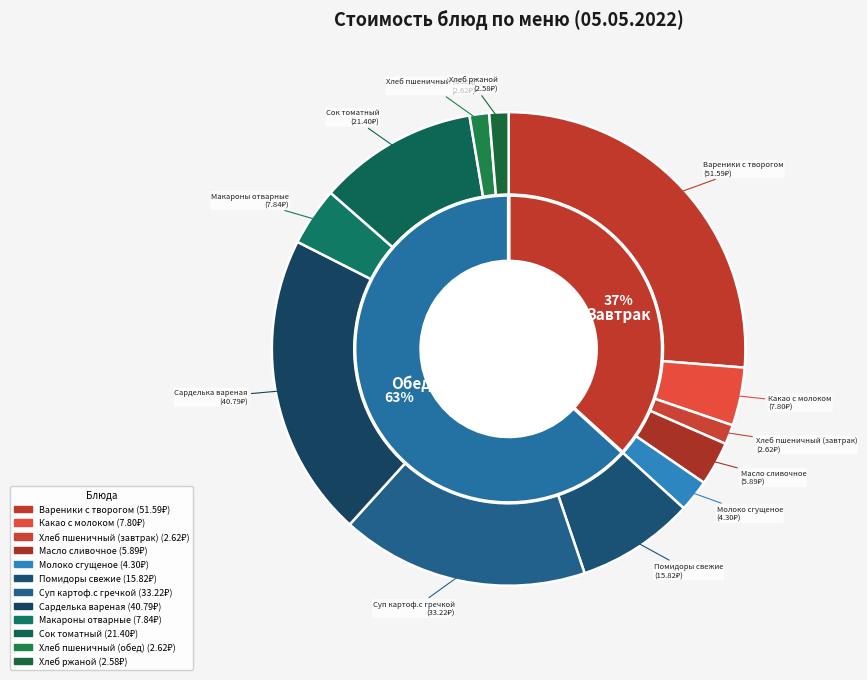

To the nearest percent, what is the average slice percentage?

8%